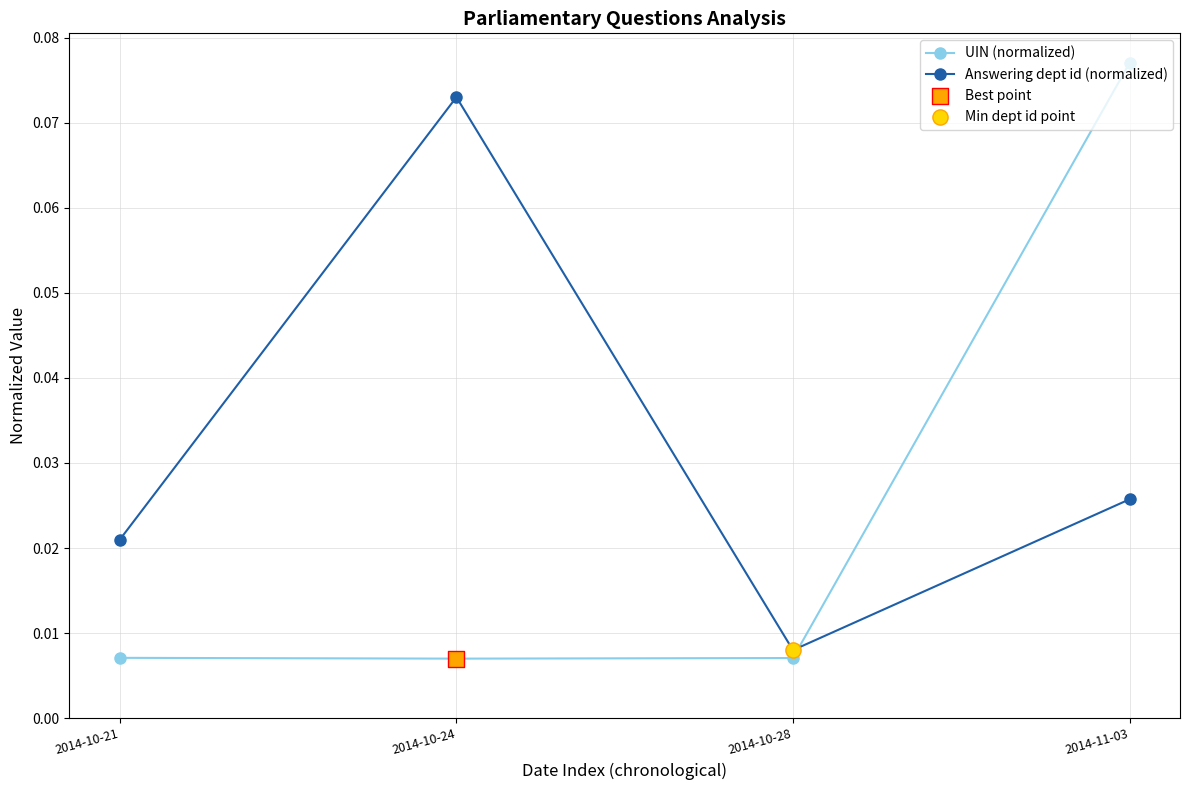

Which series has the largest range (max minus min)?

UIN (normalized)